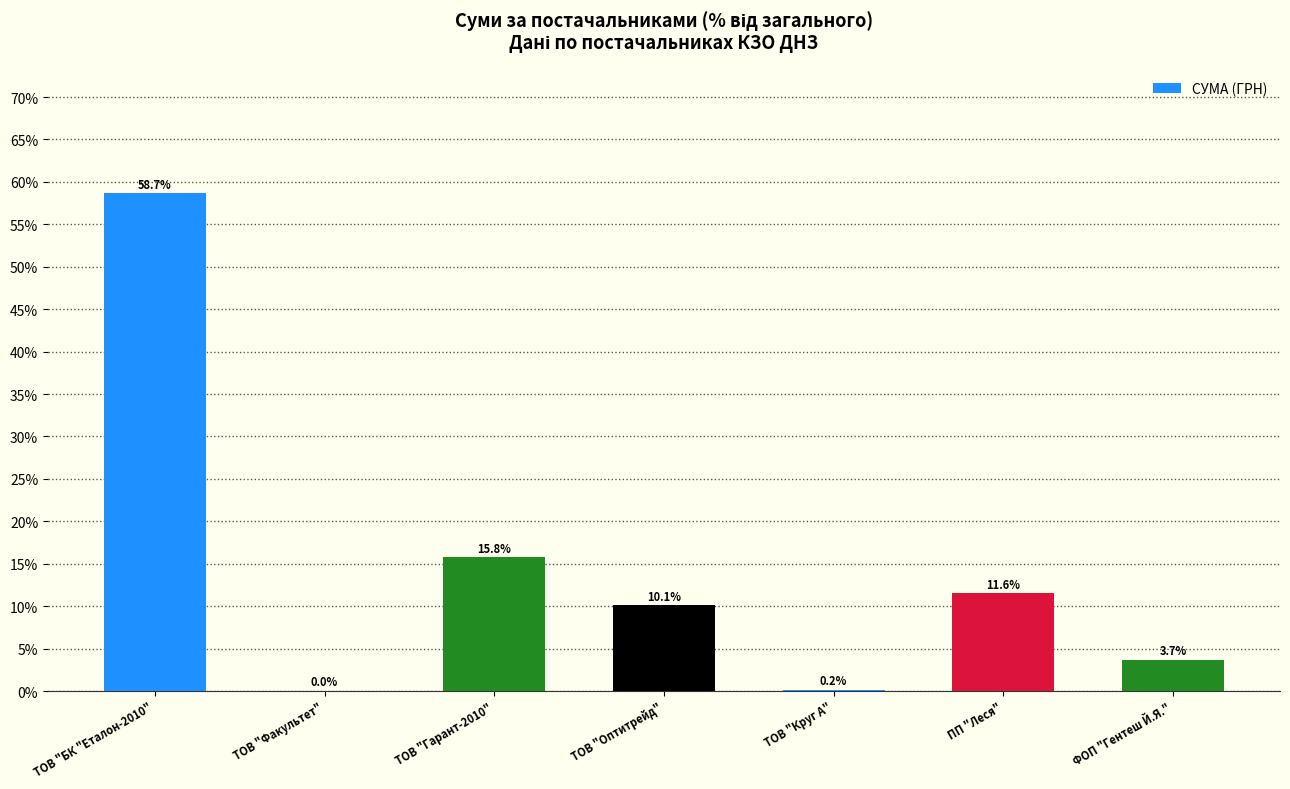

True or false: the data shows 10.1 at ТОВ "Оптитрейд".

True